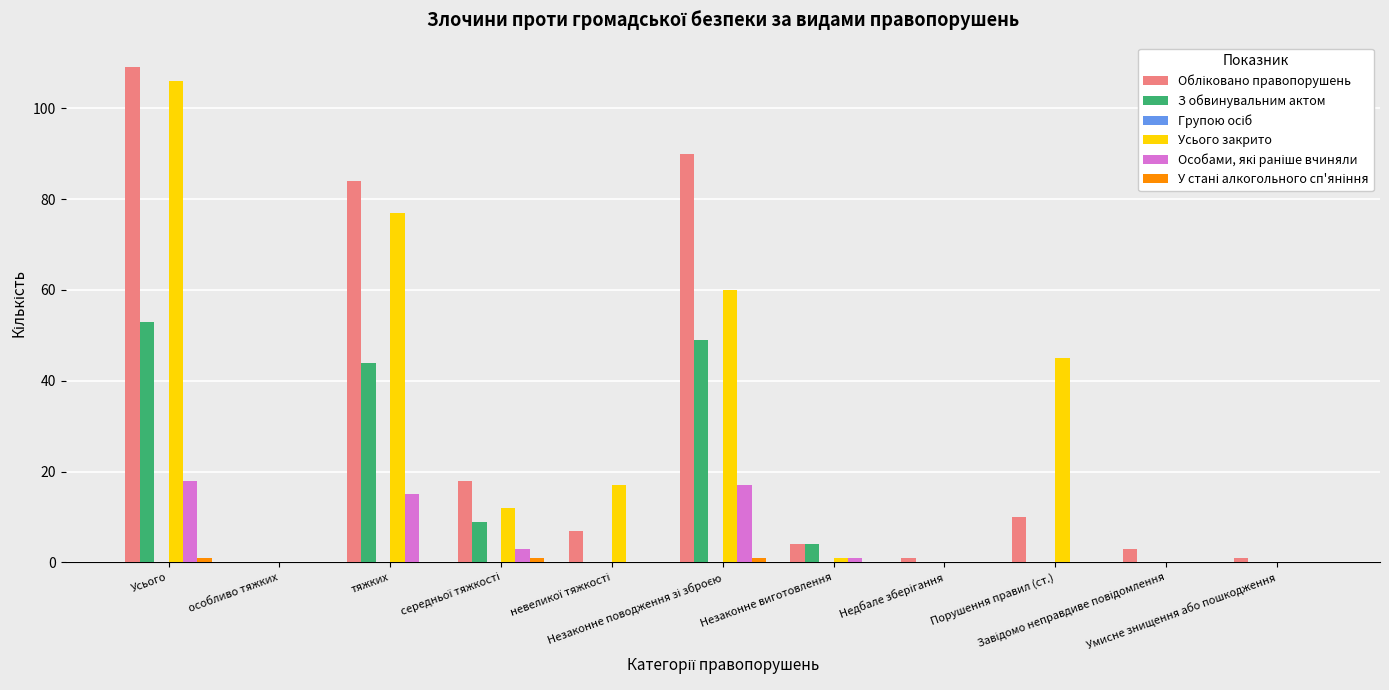

What is the total value across all series at Порушення правил (ст.)?

55